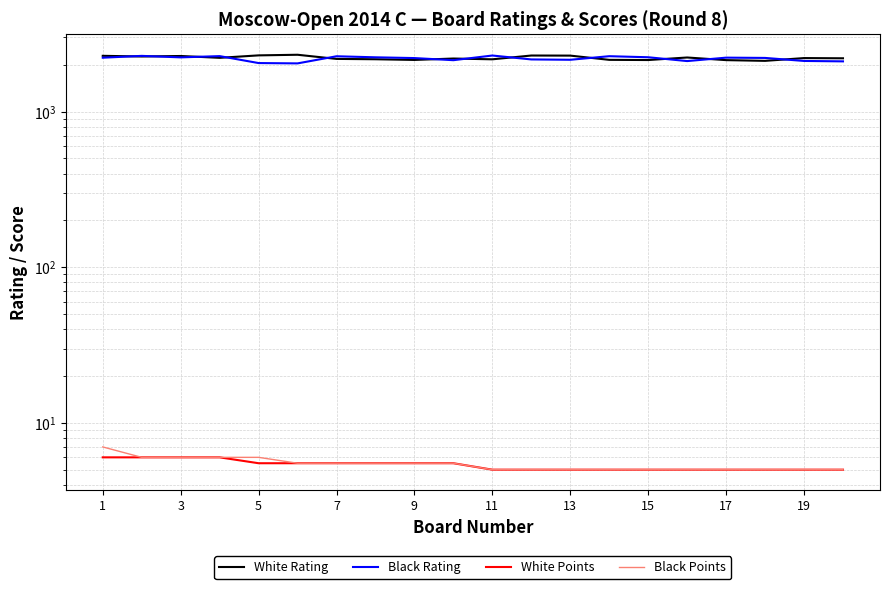

Which series has the largest range (max minus min)?

Black Rating